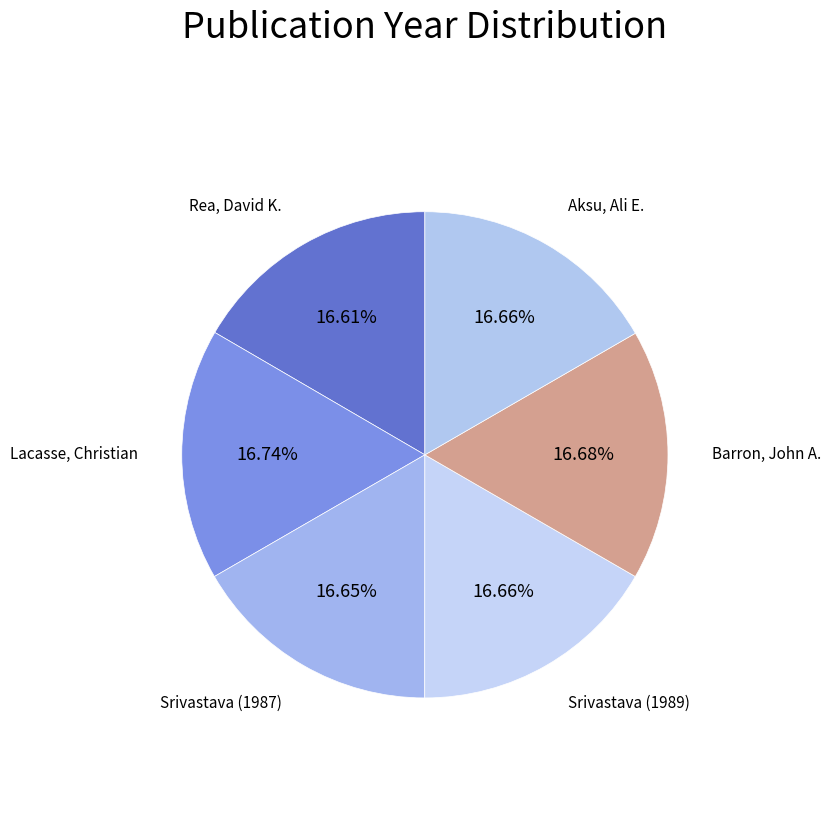

To the nearest percent, what is the average slice percentage?

17%